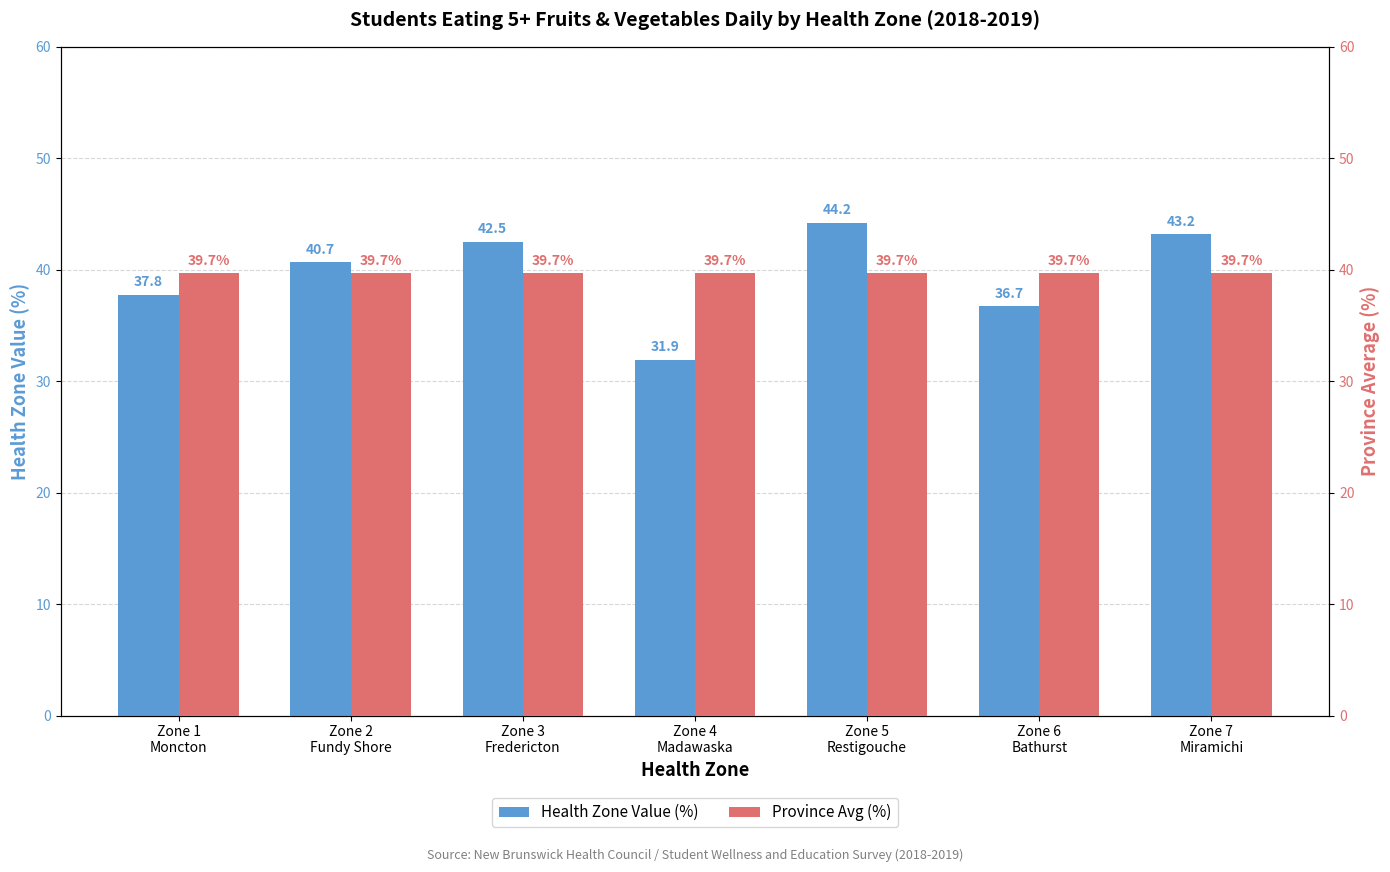

The Health Zone Value (%) series shows 37.8 at Zone 1
Moncton. True or false?

True